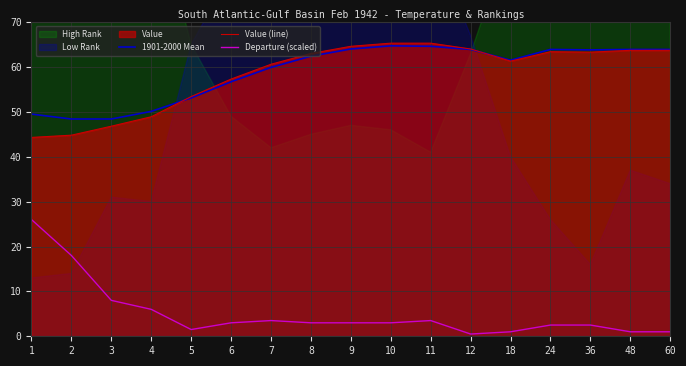

True or false: Departure (scaled) and Value (line) intersect in this chart.

False